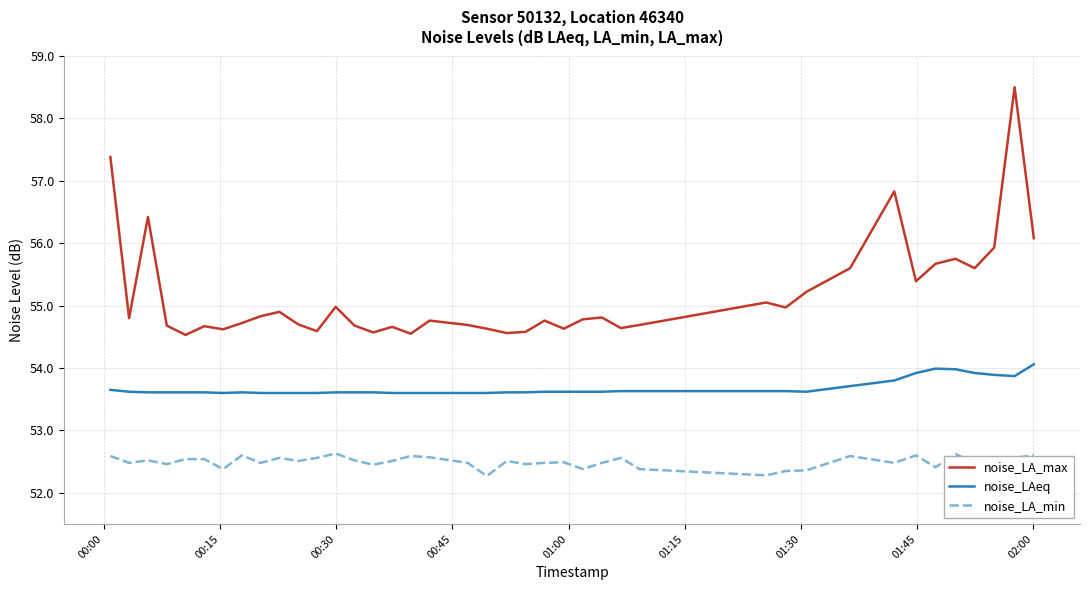

Which series has the widest spread of values?

noise_LA_max